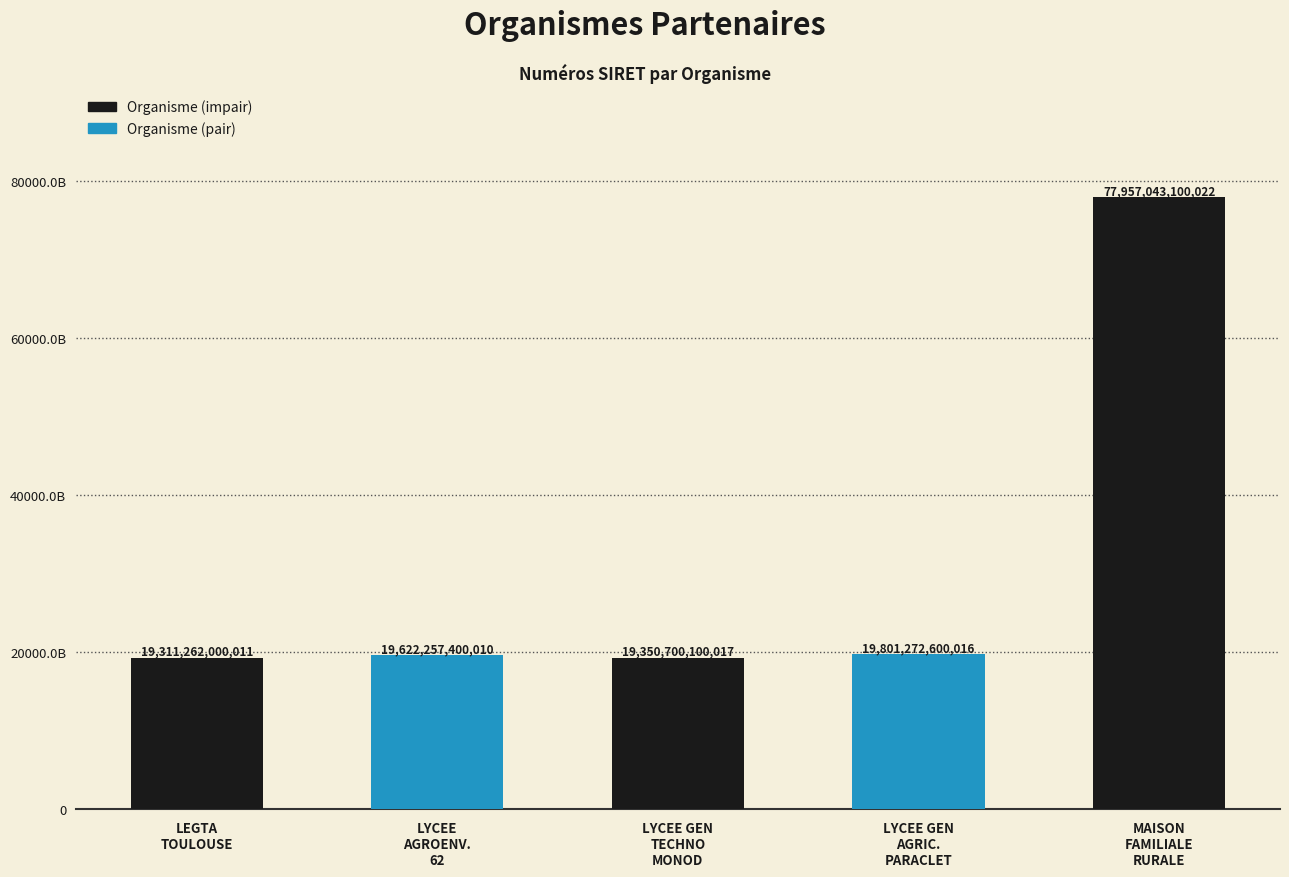

Reading left to right, what are all the values shown in this chart?

LEGTA
TOULOUSE=19311262000011	LYCEE
AGROENV.
62=19622257400010	LYCEE GEN
TECHNO
MONOD=19350700100017	LYCEE GEN
AGRIC.
PARACLET=19801272600016	MAISON
FAMILIALE
RURALE=77957043100022